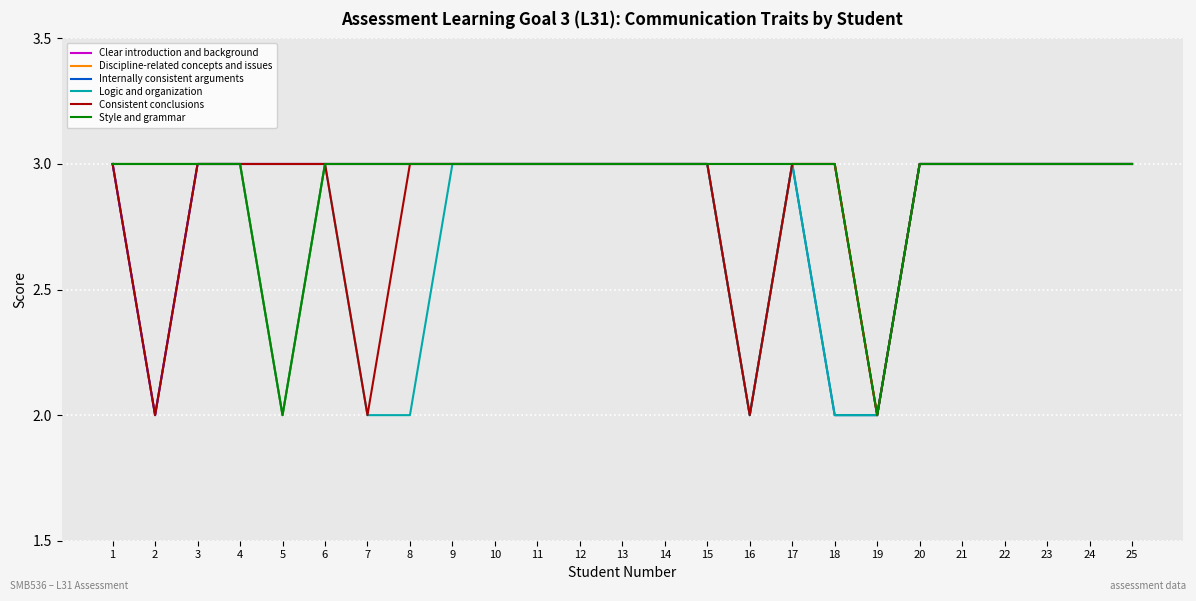

True or false: Logic and organization has more than 0 points higher than both neighbors.

True